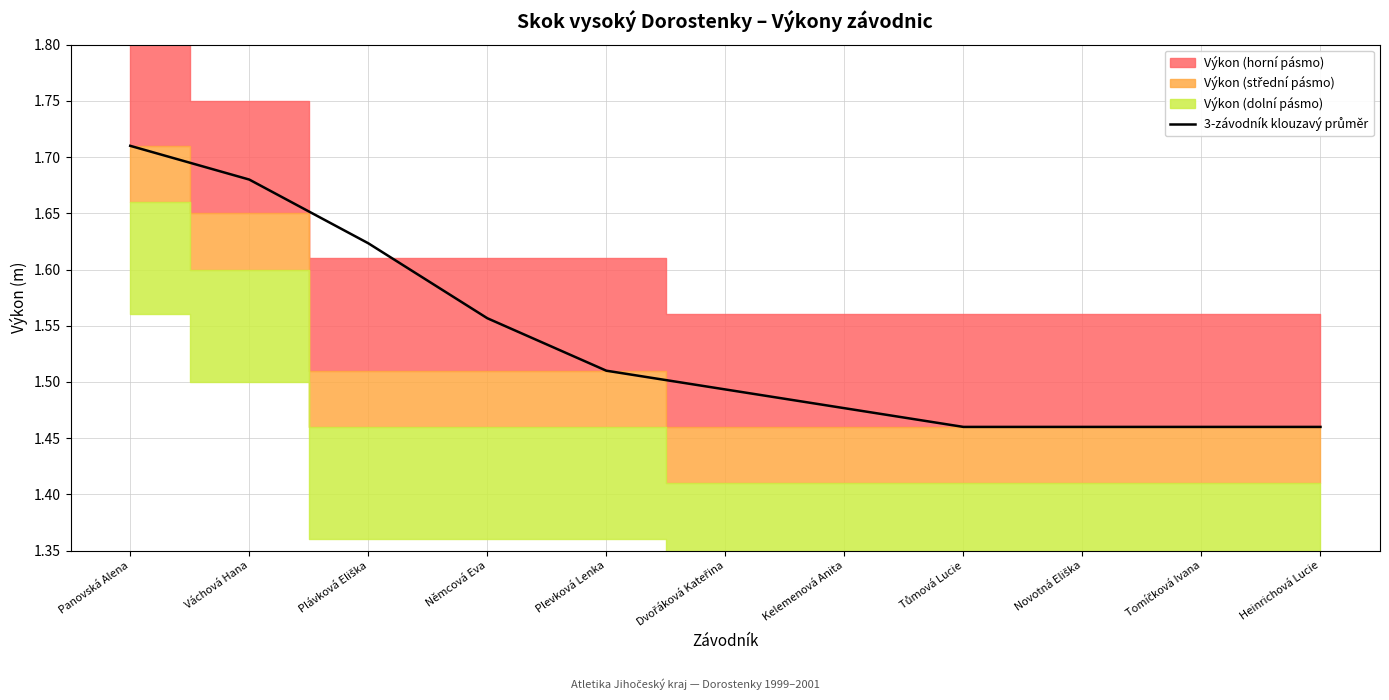

Rank the categories by value from lowest to highest.

Tůmová Lucie, Novotná Eliška, Tomíčková Ivana, Heinrichová Lucie, Kelemenová Anita, Dvořáková Kateřina, Plevková Lenka, Němcová Eva, Plávková Eliška, Váchová Hana, Panovská Alena